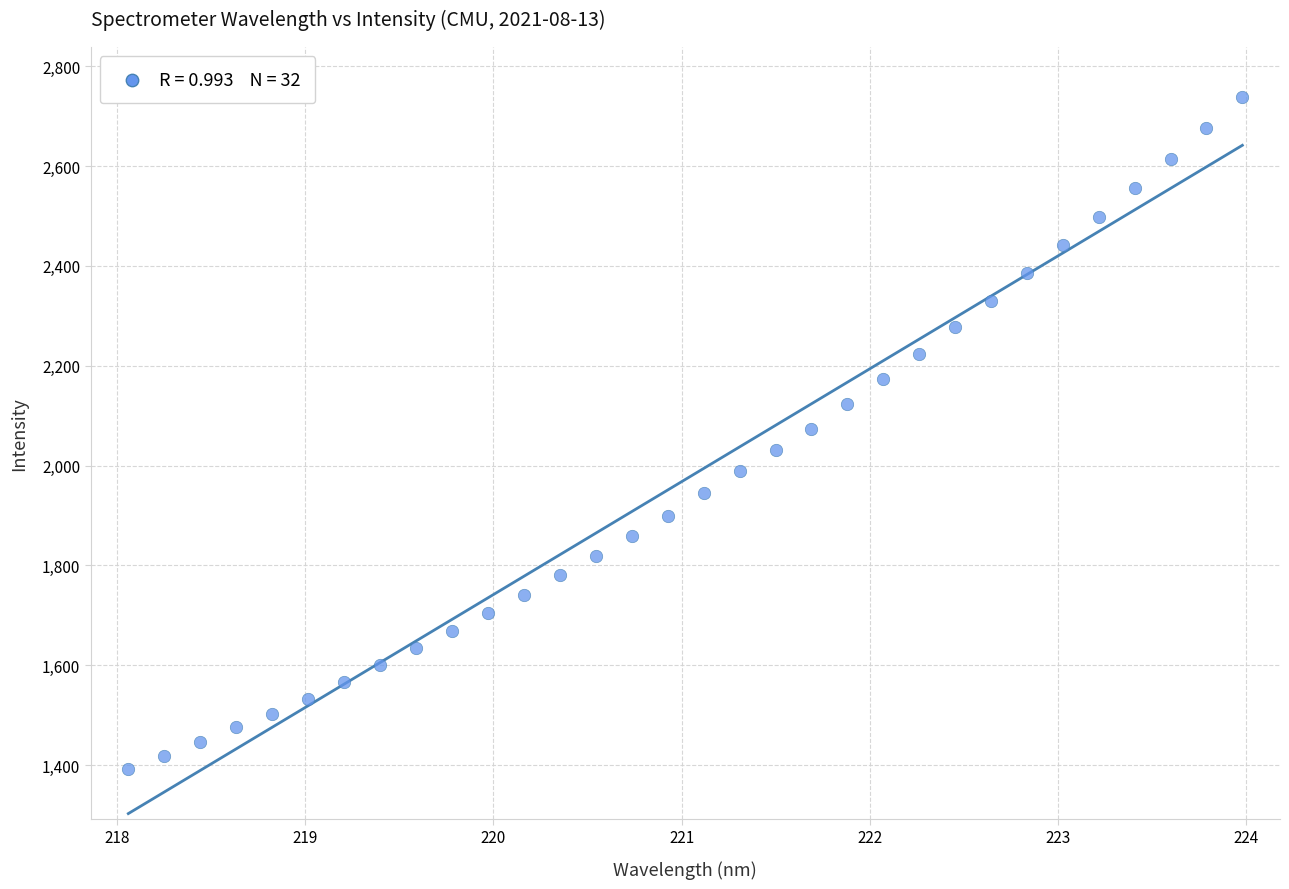

What is the range of X values (max minus min)?

5.9